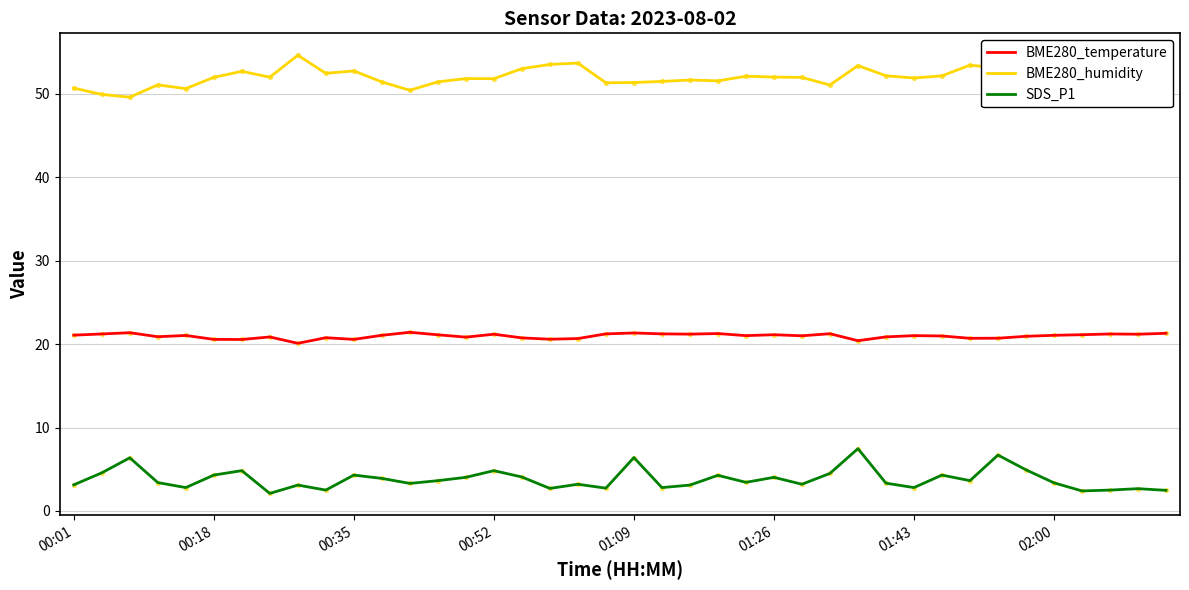

Which series has the largest total across all categories?

BME280_humidity